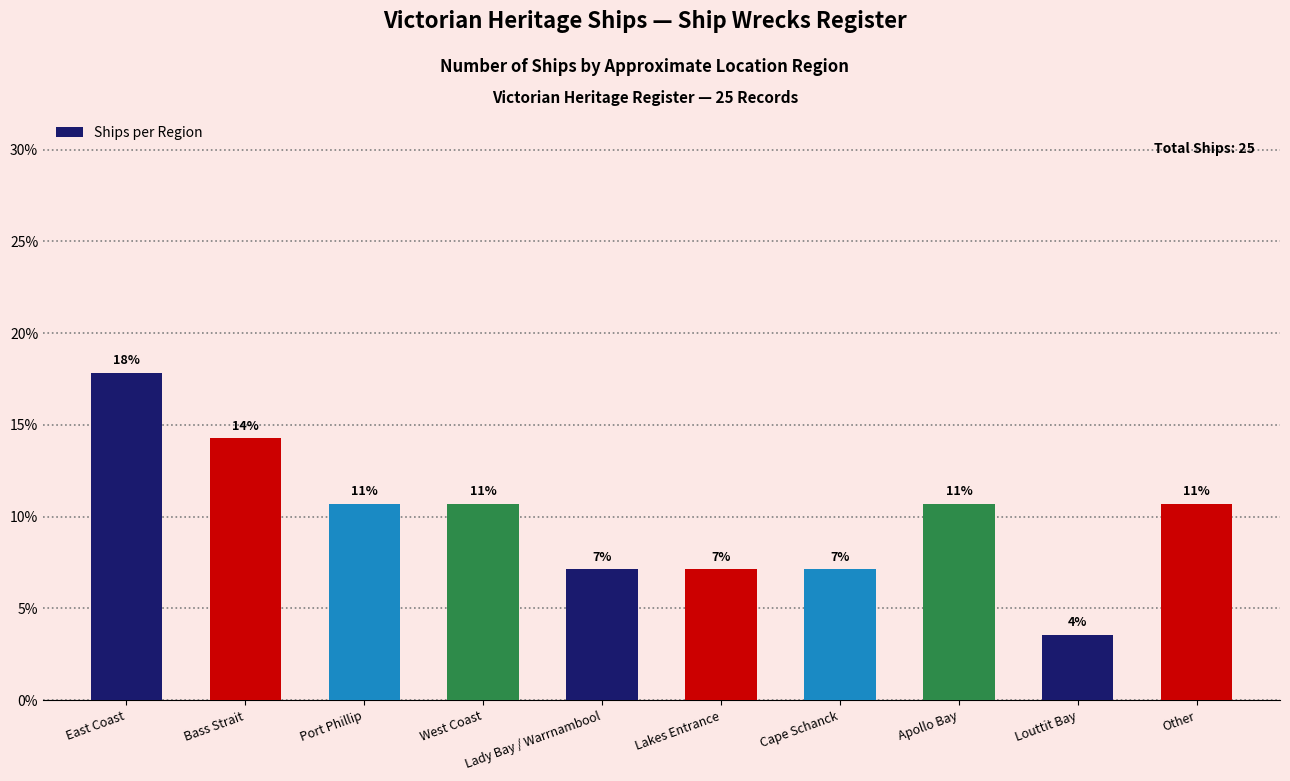

Which label corresponds to the smallest value in the chart?

Louttit Bay